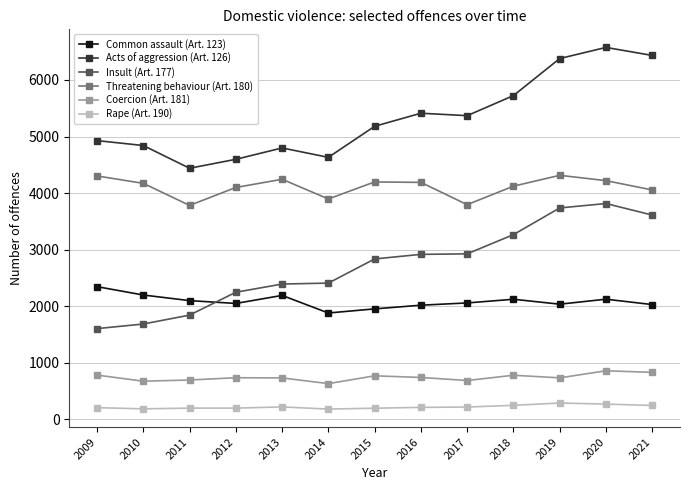

Is the value of Common assault (Art. 123) at 2021 greater than the value of Coercion (Art. 181) at 2014?

Yes